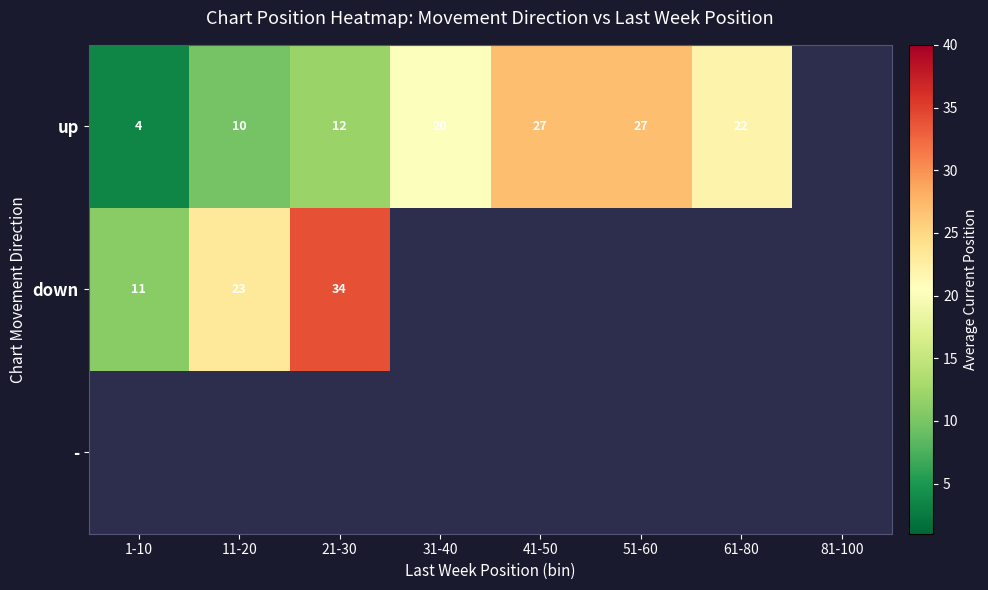

Between 21-30 and 1-10, which is larger?

21-30